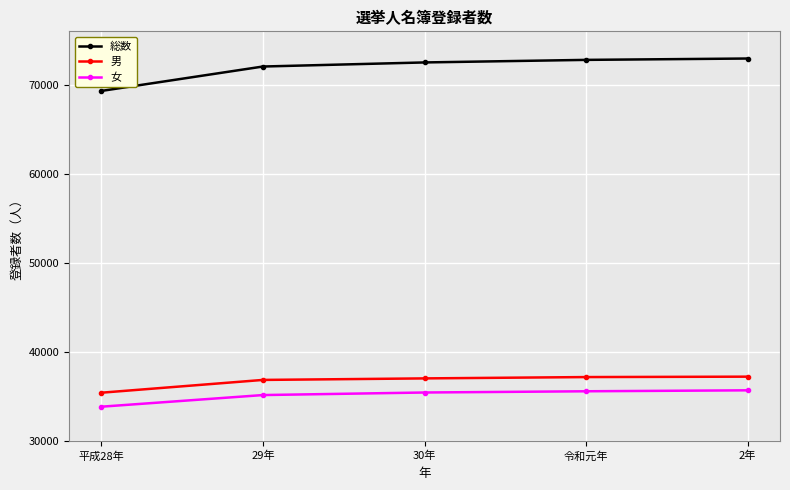

What are all the series names shown in the legend?

総数, 男, 女